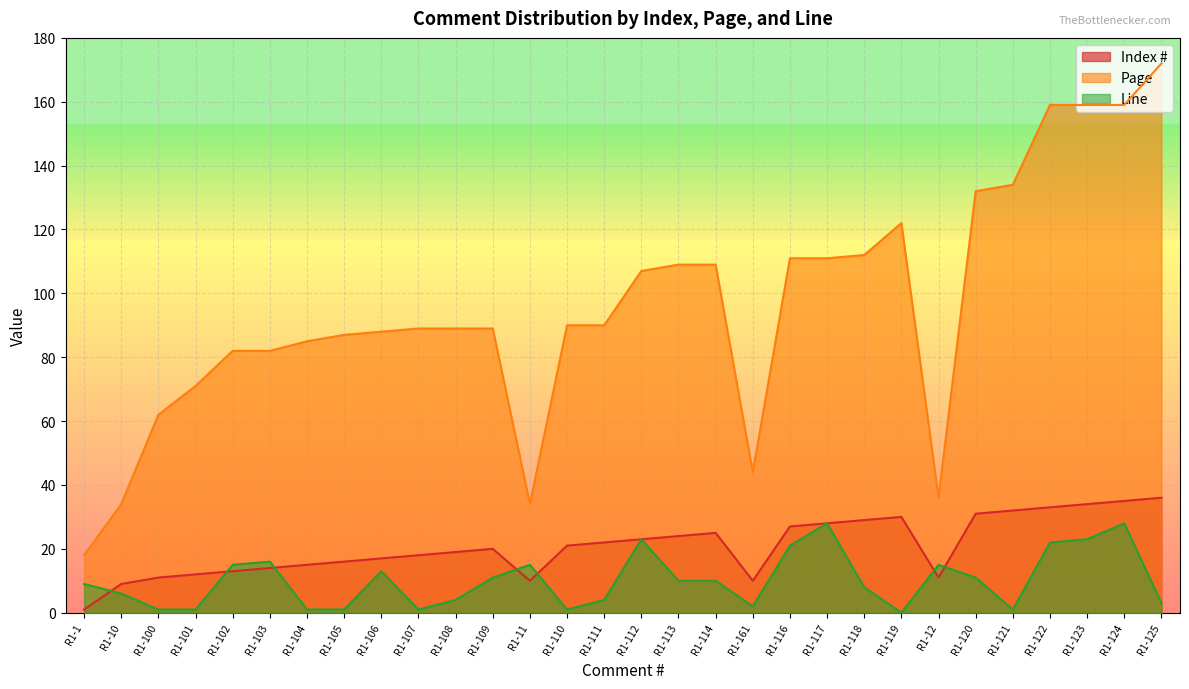

Reading left to right, transcribe all the data shown in this chart.

Index #: R1-1=1	R1-10=9	R1-100=11	R1-101=12	R1-102=13	R1-103=14	R1-104=15	R1-105=16	R1-106=17	R1-107=18	R1-108=19	R1-109=20	R1-11=10	R1-110=21	R1-111=22	R1-112=23	R1-113=24	R1-114=25	R1-161=10	R1-116=27	R1-117=28	R1-118=29	R1-119=30	R1-12=11	R1-120=31	R1-121=32	R1-122=33	R1-123=34	R1-124=35	R1-125=36
Page: R1-1=18	R1-10=34	R1-100=62	R1-101=71	R1-102=82	R1-103=82	R1-104=85	R1-105=87	R1-106=88	R1-107=89	R1-108=89	R1-109=89	R1-11=34	R1-110=90	R1-111=90	R1-112=107	R1-113=109	R1-114=109	R1-161=44	R1-116=111	R1-117=111	R1-118=112	R1-119=122	R1-12=36	R1-120=132	R1-121=134	R1-122=159	R1-123=159	R1-124=159	R1-125=172
Line: R1-1=9	R1-10=6	R1-100=1	R1-101=1	R1-102=15	R1-103=16	R1-104=1	R1-105=1	R1-106=13	R1-107=1	R1-108=4	R1-109=11	R1-11=15	R1-110=1	R1-111=4	R1-112=23	R1-113=10	R1-114=10	R1-161=2	R1-116=21	R1-117=28	R1-118=8	R1-119=0	R1-12=15	R1-120=11	R1-121=1	R1-122=22	R1-123=23	R1-124=28	R1-125=3